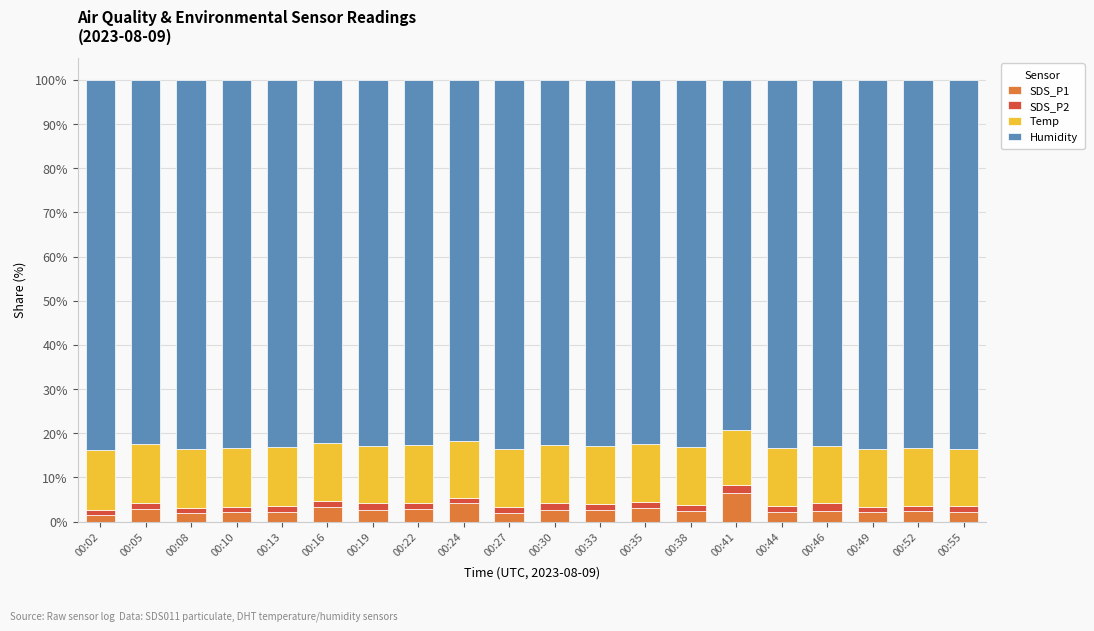

What is the difference between the maximum and minimum values in the SDS_P1 series?

4.9